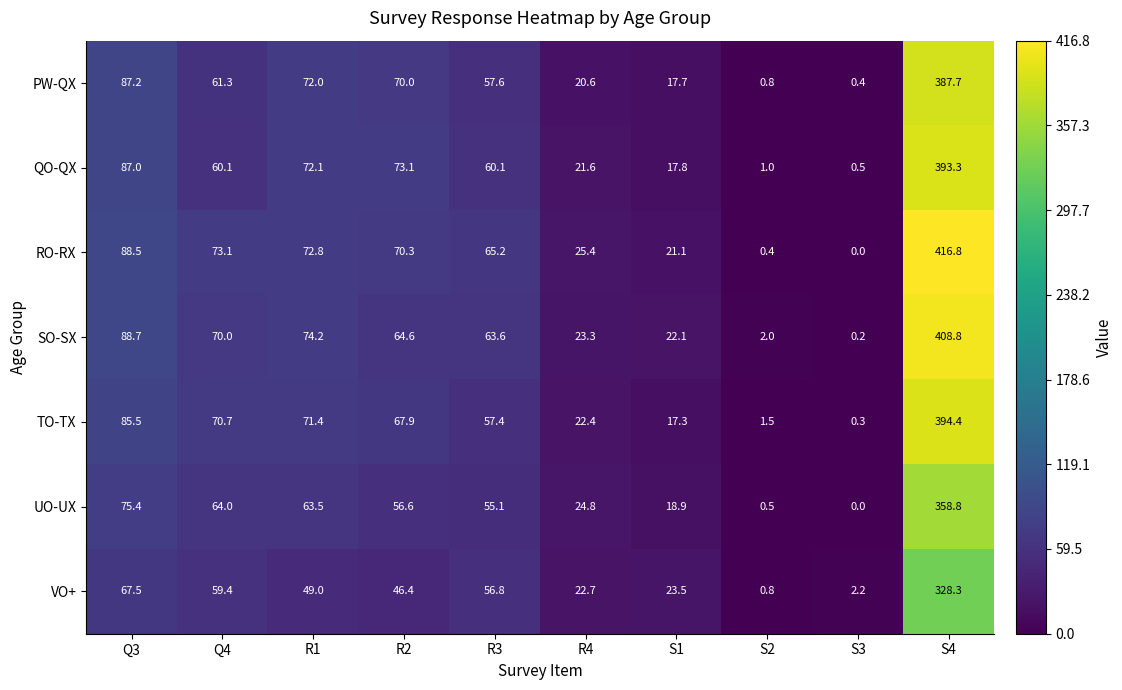

Which category has the lowest value across all series?

S3